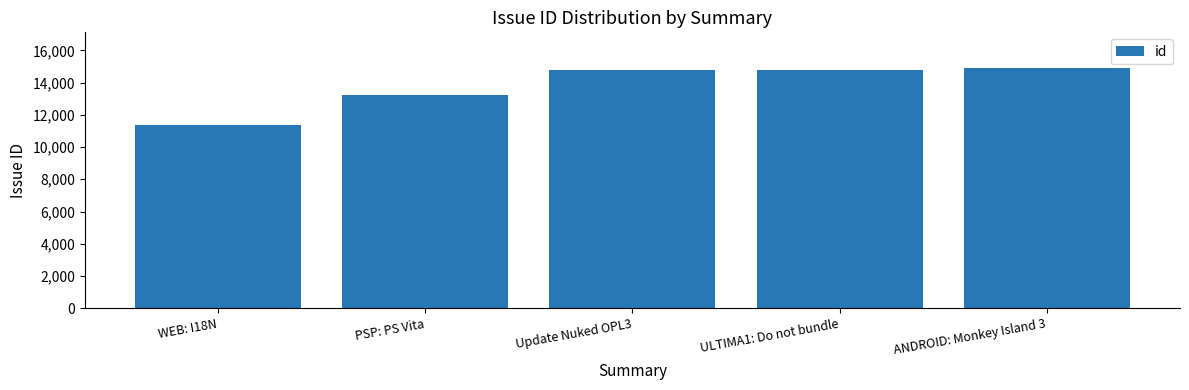

What position from the right is PSP: PS Vita?

4